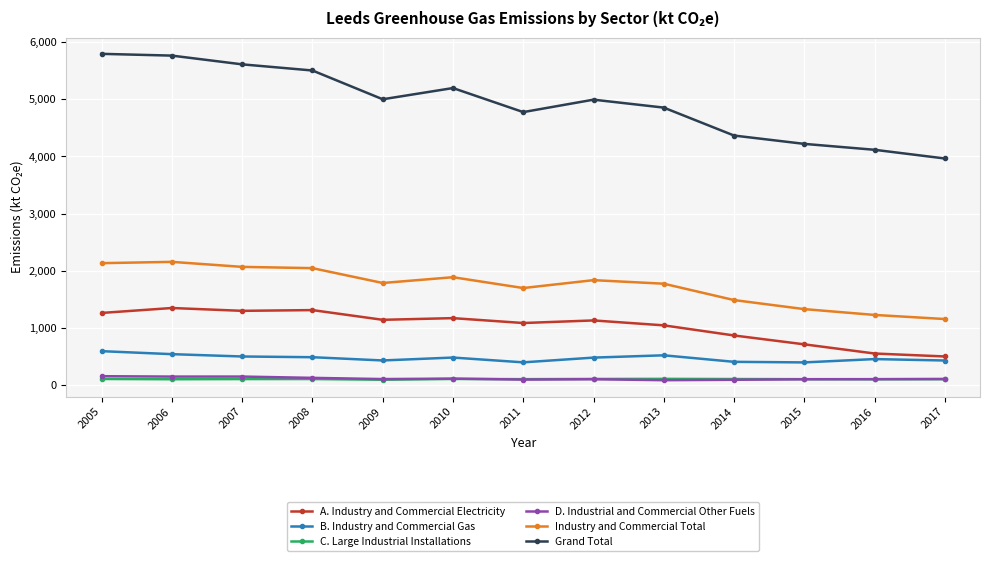

The B. Industry and Commercial Gas series shows 696.4 at 2009. True or false?

False